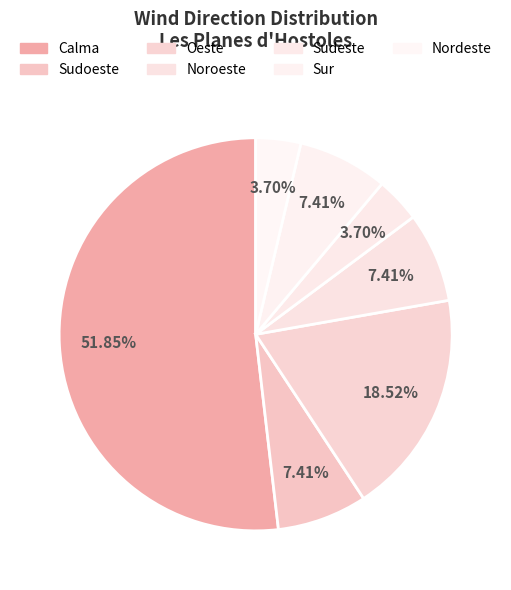

Between Noroeste and Nordeste, which is larger?

Noroeste